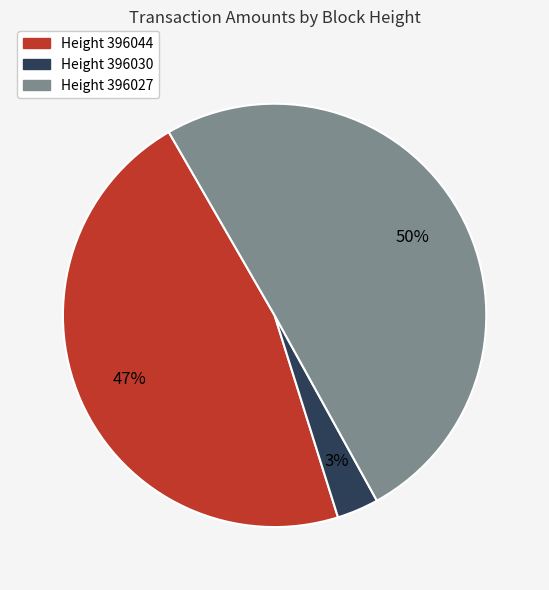

What is the ratio of the value at Height 396044 to the value at Height 396027?

0.9